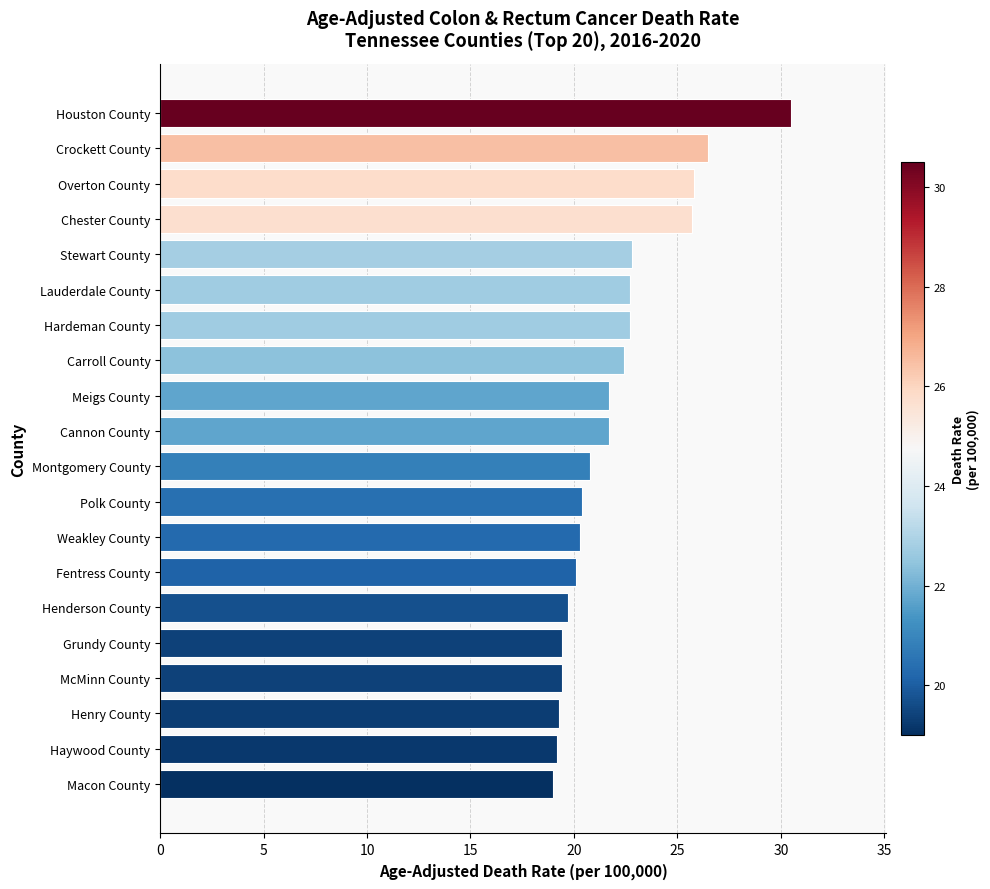

Count the number of categories in the chart.

20